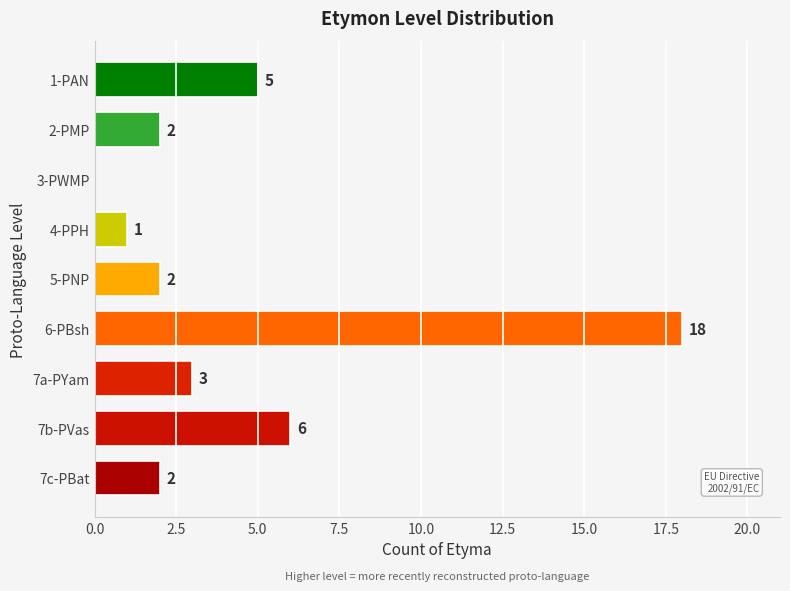

How many series are shown in this chart?

1